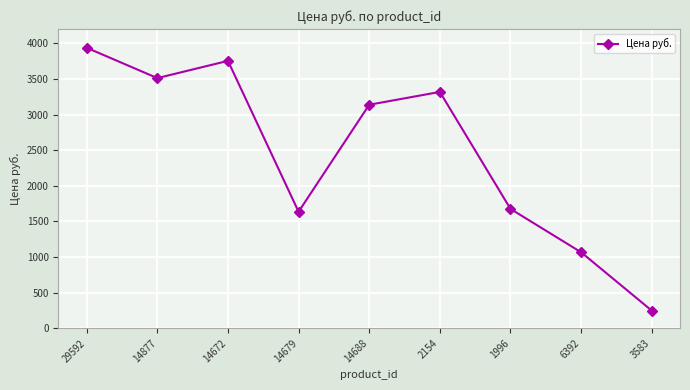

Reading left to right, transcribe all the data shown in this chart.

29592=3937	14877=3511	14672=3753	14679=1635	14688=3137	2154=3317	1996=1675	6392=1066	3583=247